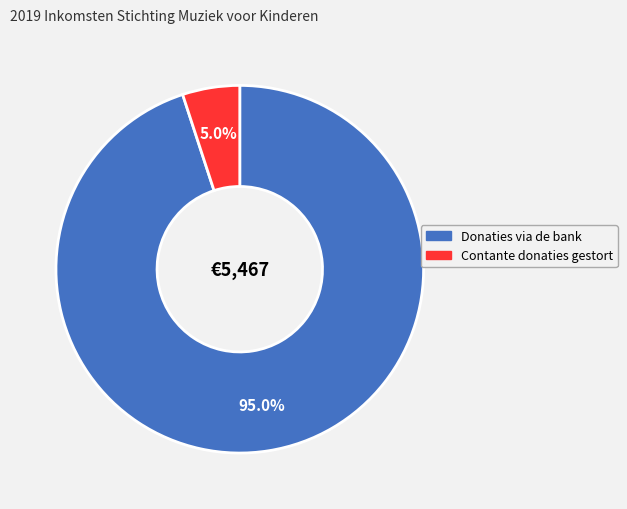

How many slices are in this pie chart?

2